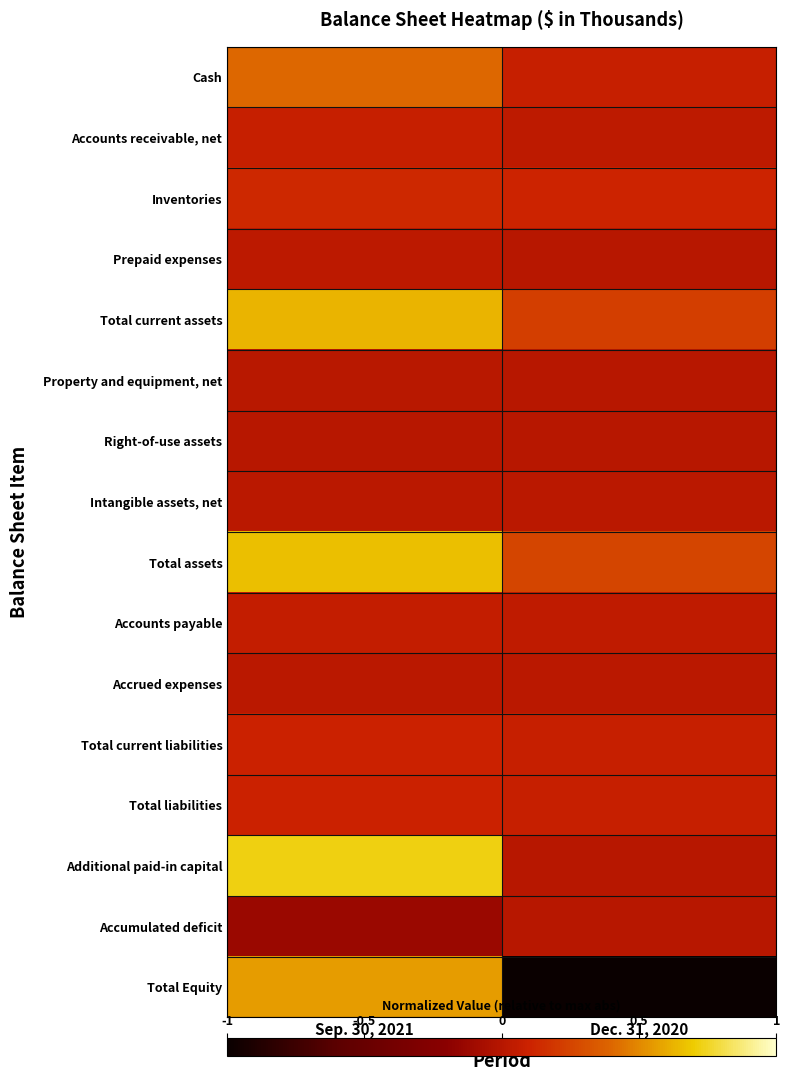

At Sep. 30, 2021, list the series in order from largest to smallest.

Additional paid-in capital, Total assets, Total current assets, Total Equity, Cash, Inventories, Total liabilities, Total current liabilities, Accounts receivable, net, Accounts payable, Prepaid expenses, Accrued expenses, Intangible assets, net, Property and equipment, net, Right-of-use assets, Accumulated deficit